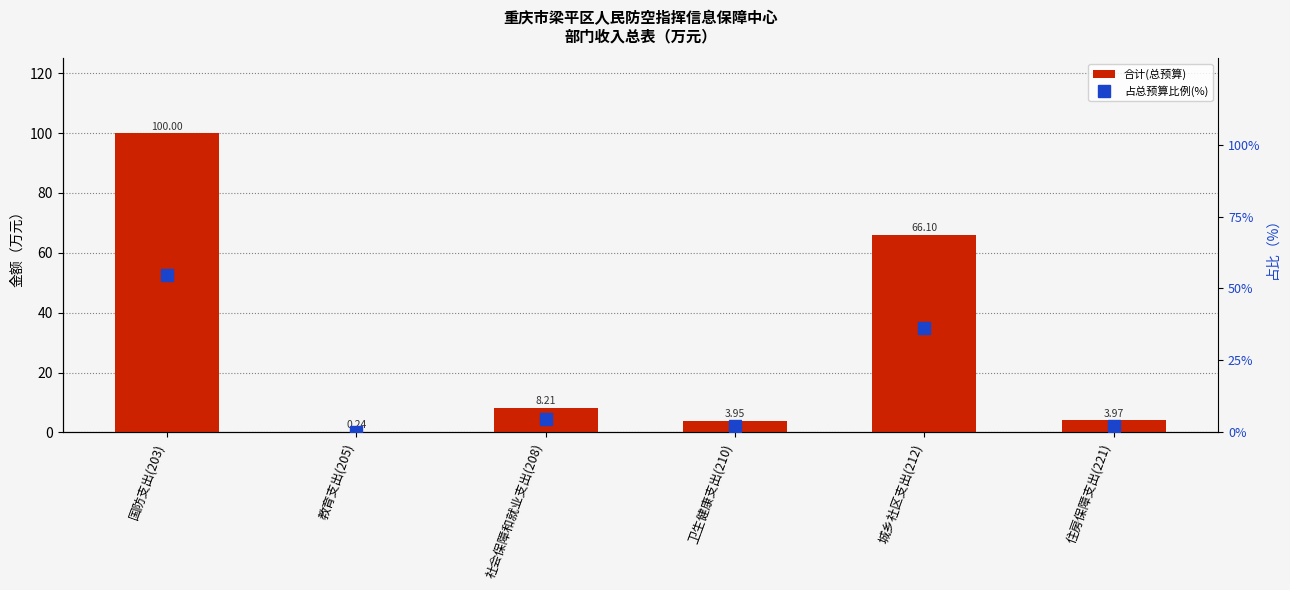

Rank the categories by 合计(总预算) value from lowest to highest.

教育支出(205), 卫生健康支出(210), 住房保障支出(221), 社会保障和就业支出(208), 城乡社区支出(212), 国防支出(203)